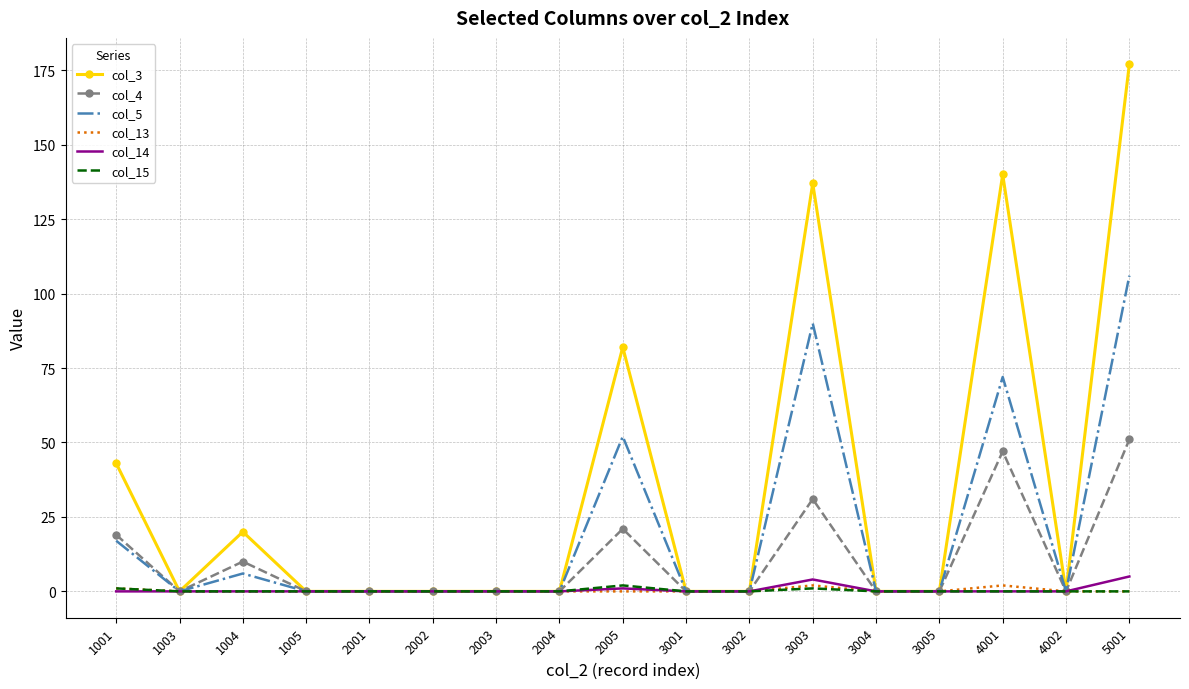

How many series are shown in this chart?

6